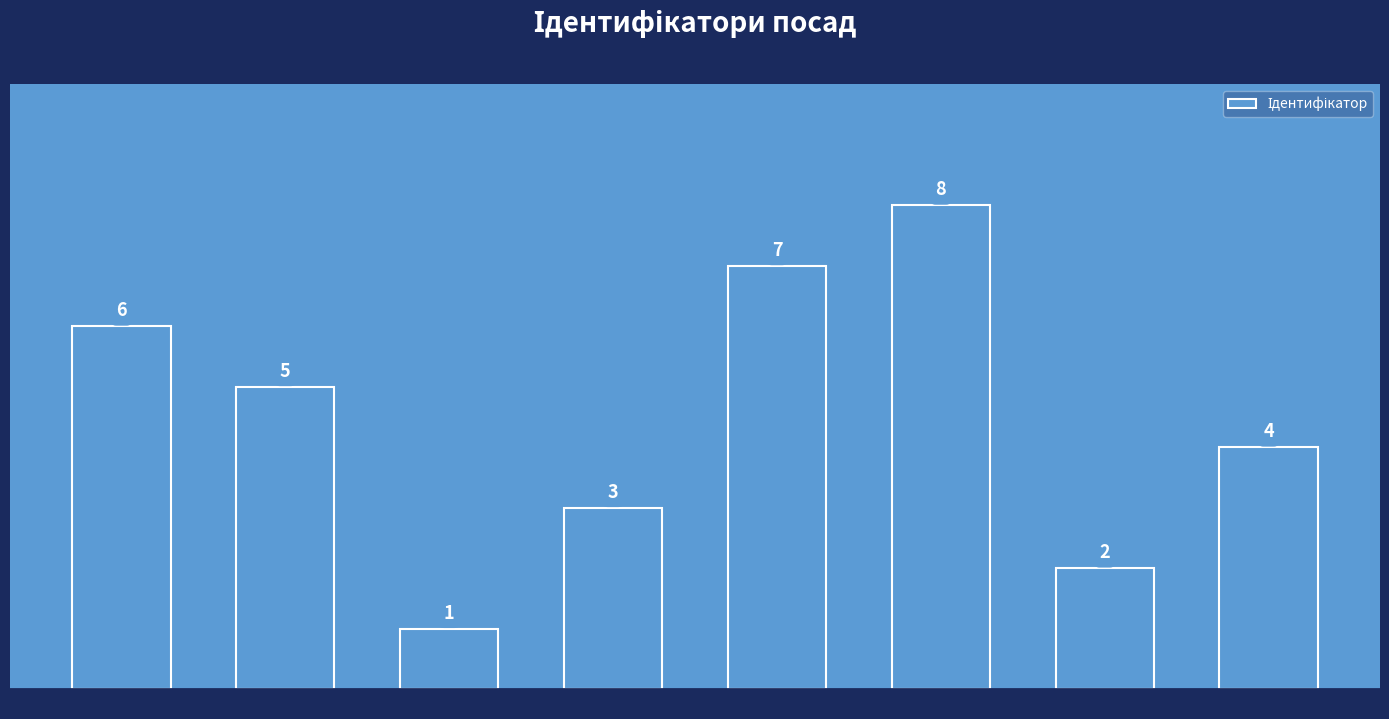

Read the value at Генеральний директор.

1